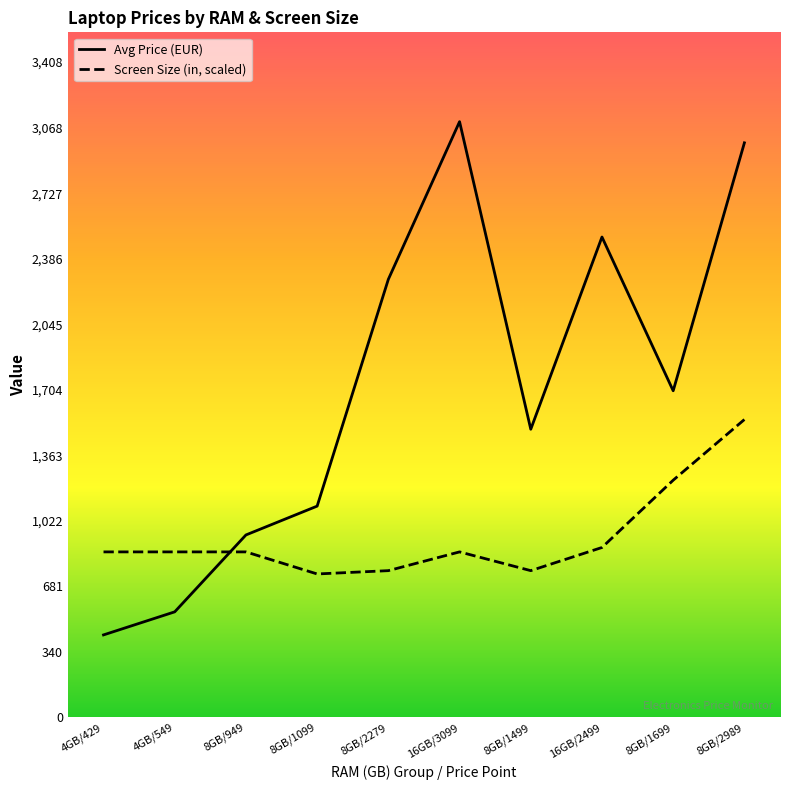

At 4GB/549, list the series in order from largest to smallest.

Screen Size (in, scaled), Avg Price (EUR)